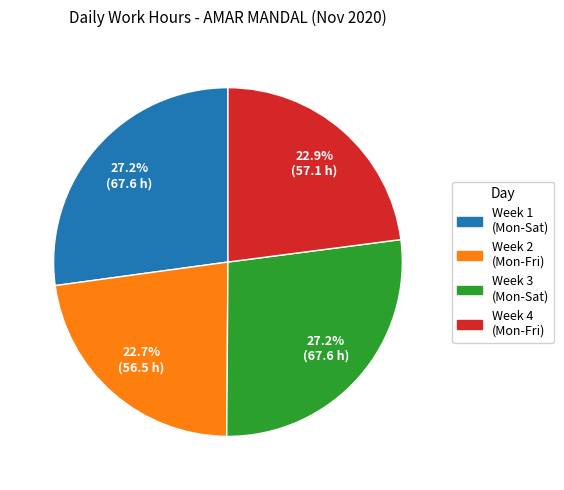

Does any single category account for the majority?

No